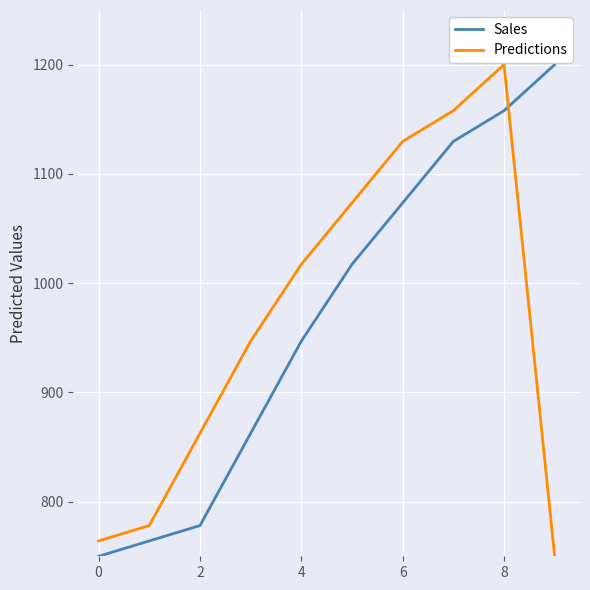

At how many categories does at least one series exceed 1044?

5